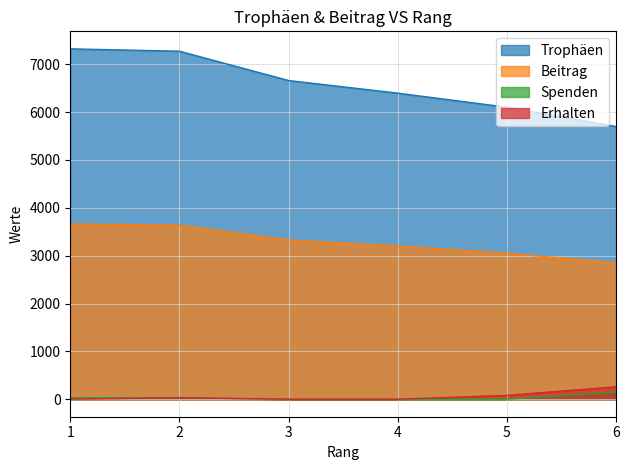

True or false: Beitrag and Trophäen intersect in this chart.

False